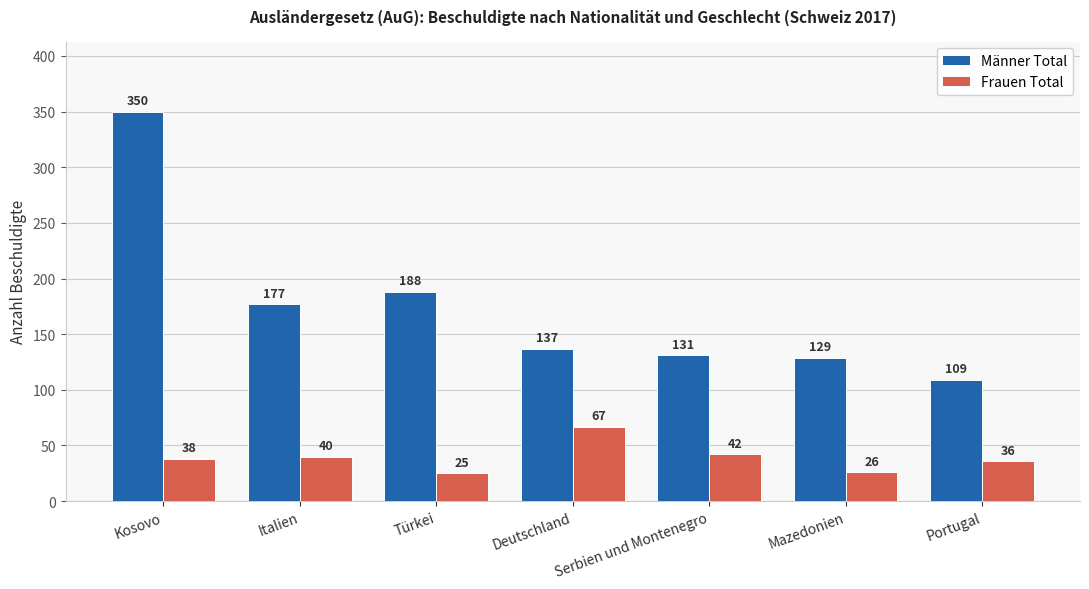

At which category is the sum across all series the highest?

Kosovo